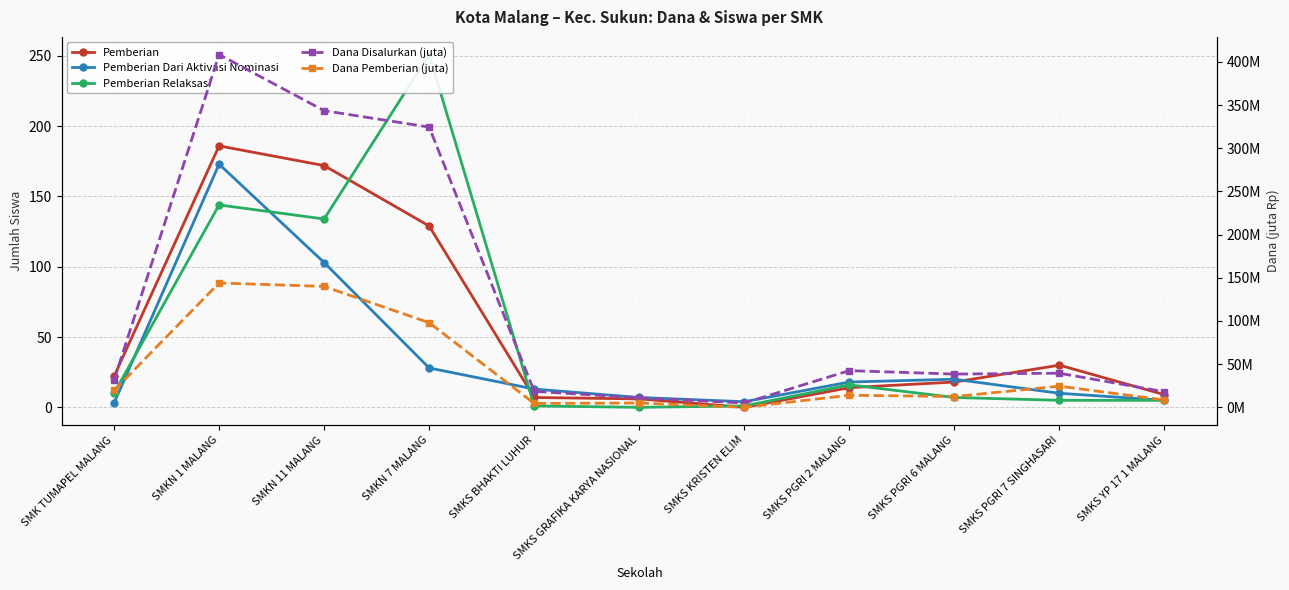

What is the approximate value of Dana Pemberian (juta) at SMKN 11 MALANG?

140.0